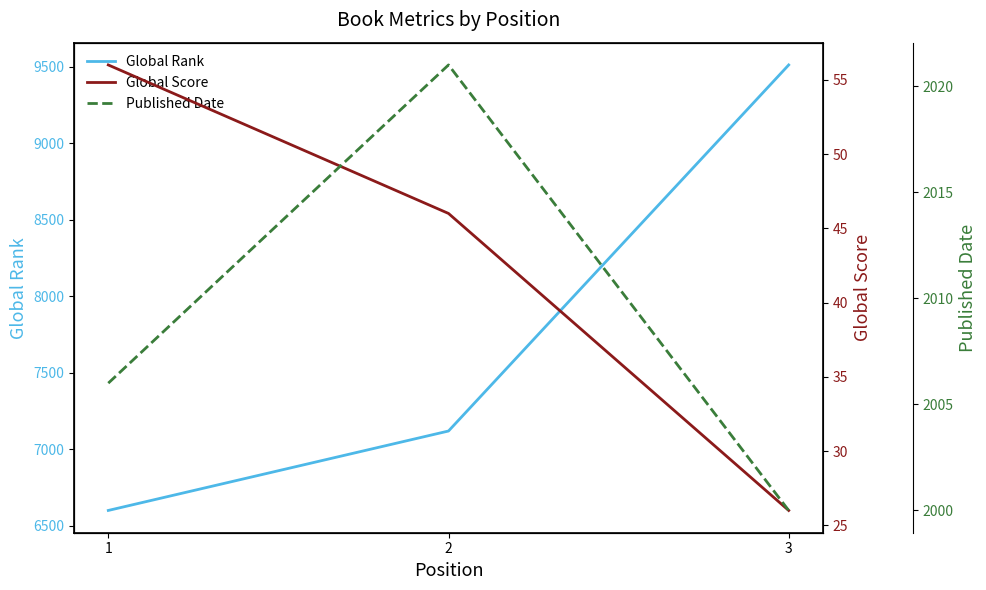

How many series are shown in this chart?

3